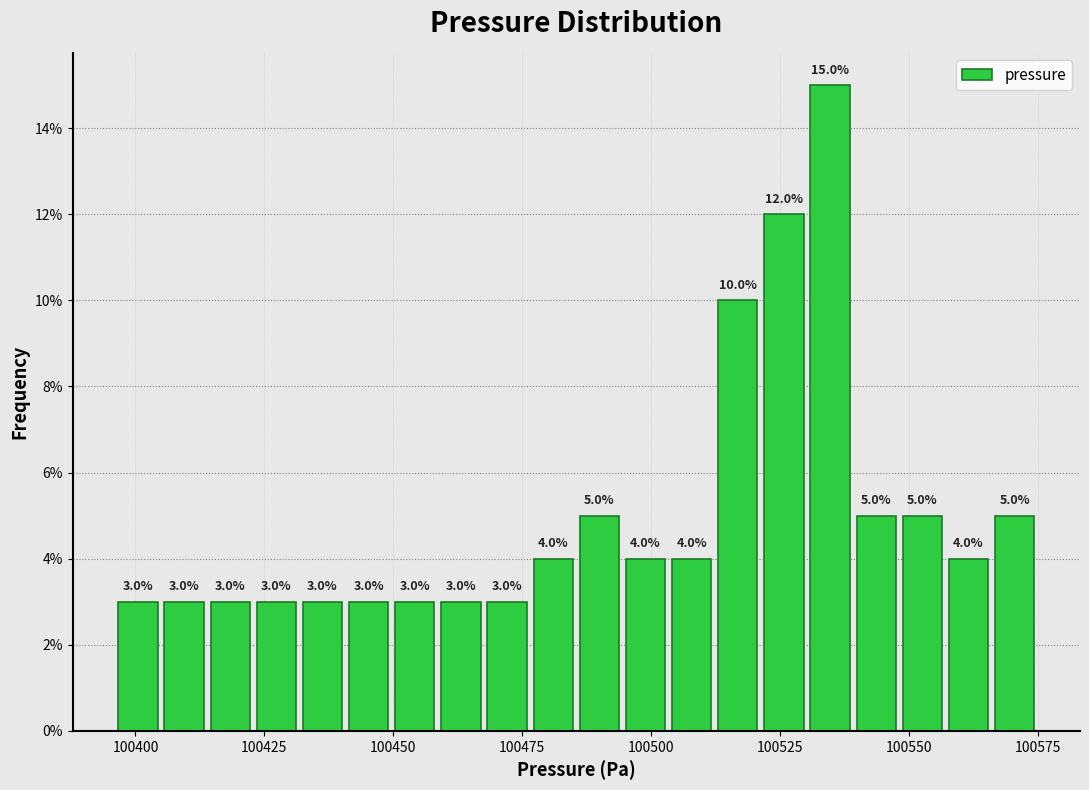

Read against the x-axis, roughly where is the centre of the tallest bar?

100535